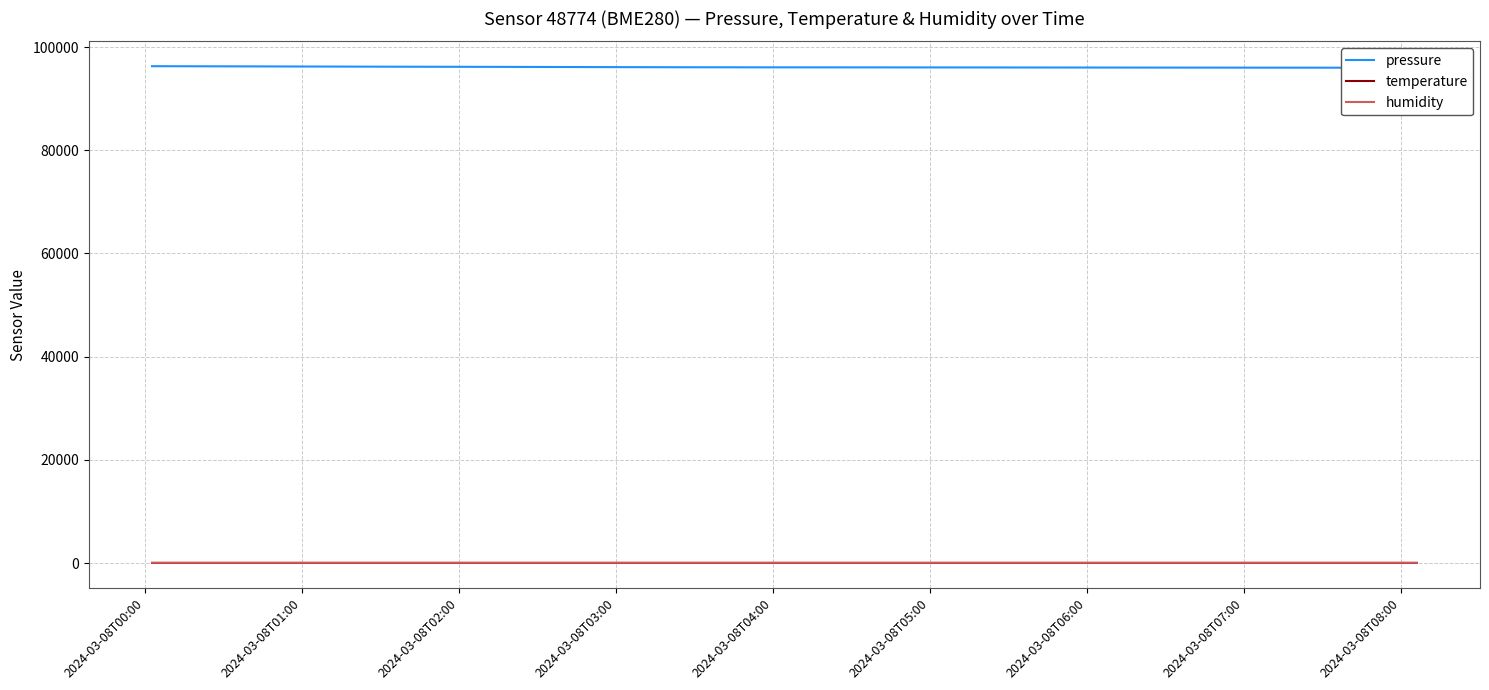

Which series has the widest spread of values?

pressure